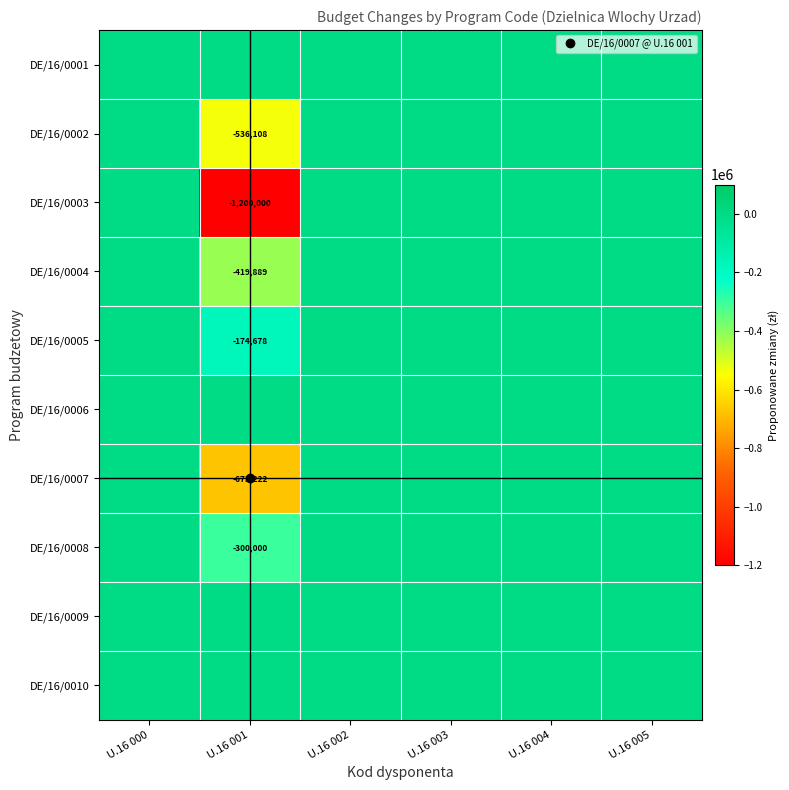

What is the sum of the DE/16/0002 values at U.16 001 and U.16 005?

-536108